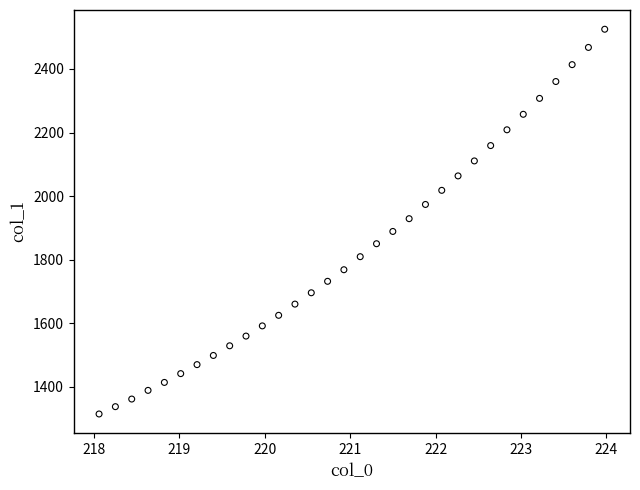

What is the range of Y values (max minus min)?

1211.1